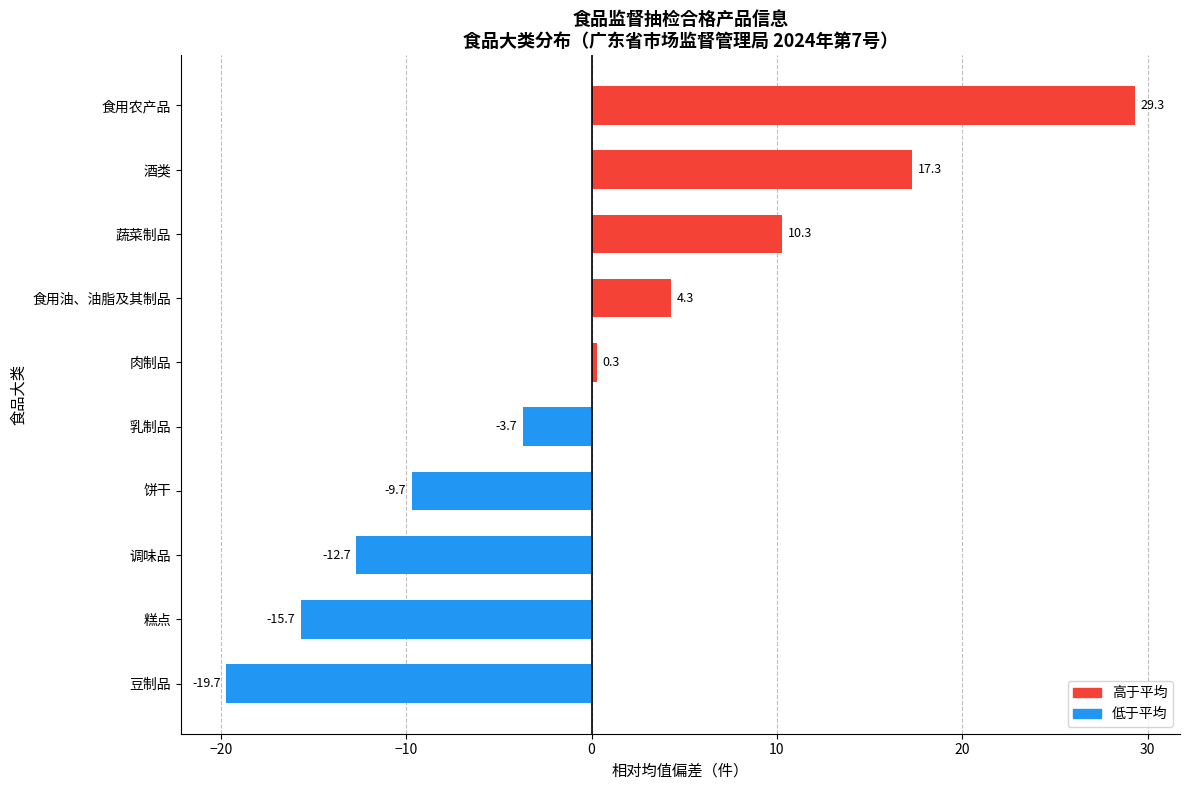

Reading bottom to top, what are all the values shown in this chart?

-19.7	-15.7	-12.7	-9.7	-3.7	0.3	4.3	10.3	17.3	29.3